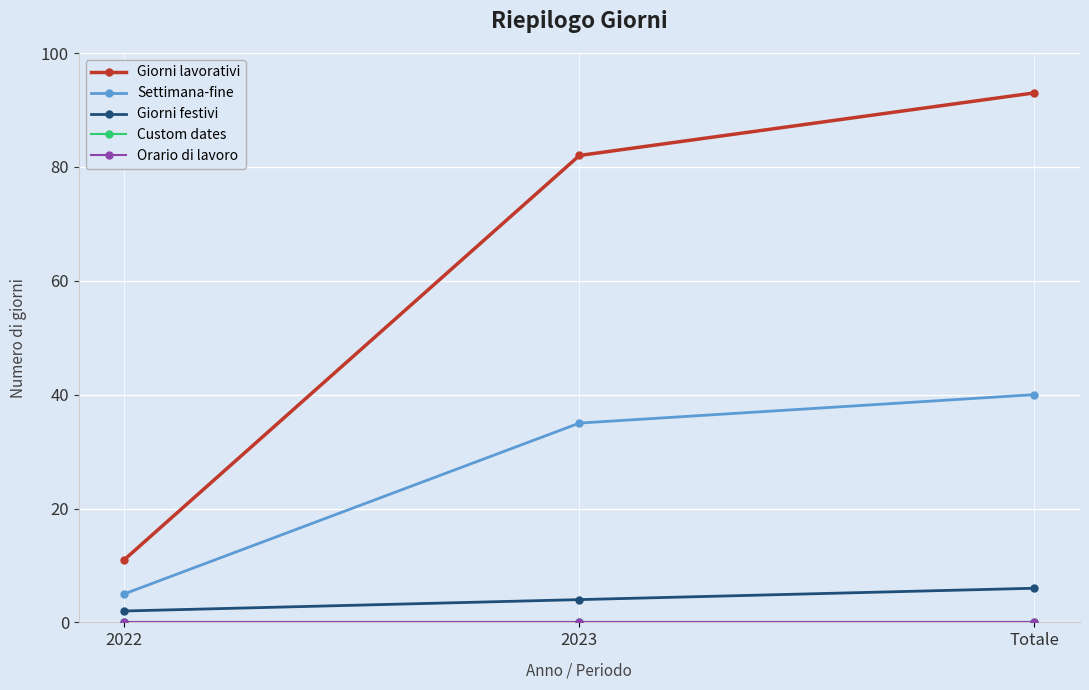

Reading left to right, list all the values displayed in this chart.

Giorni lavorativi: 2022=11	2023=82	Totale=93
Settimana-fine: 2022=5	2023=35	Totale=40
Giorni festivi: 2022=2	2023=4	Totale=6
Custom dates: 2022=0	2023=0	Totale=0
Orario di lavoro: 2022=0	2023=0	Totale=0